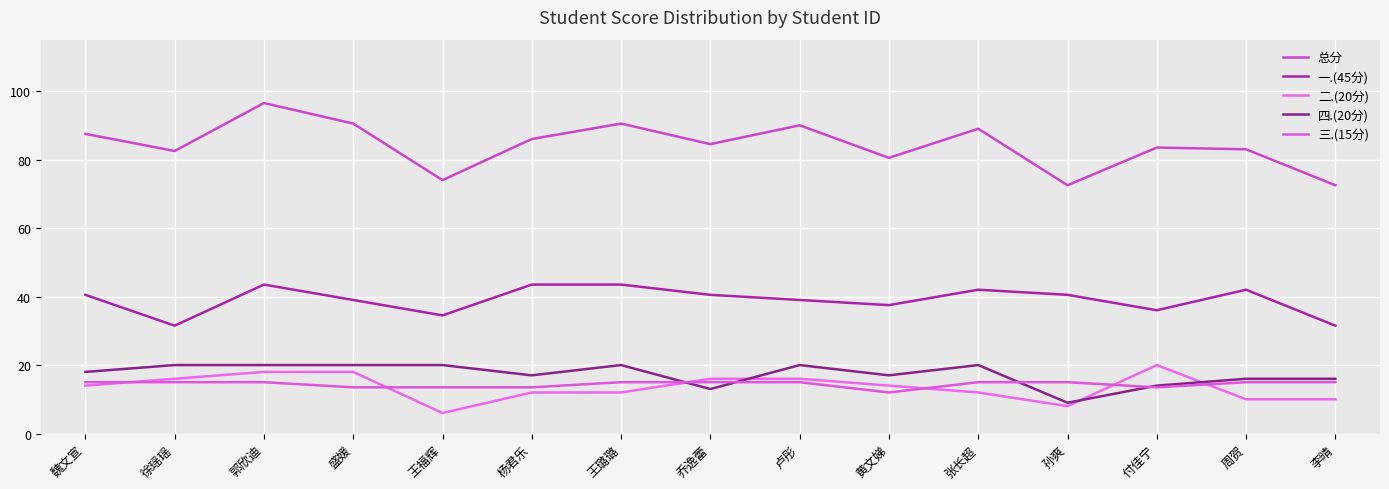

At how many categories does at least one series exceed 13?

15